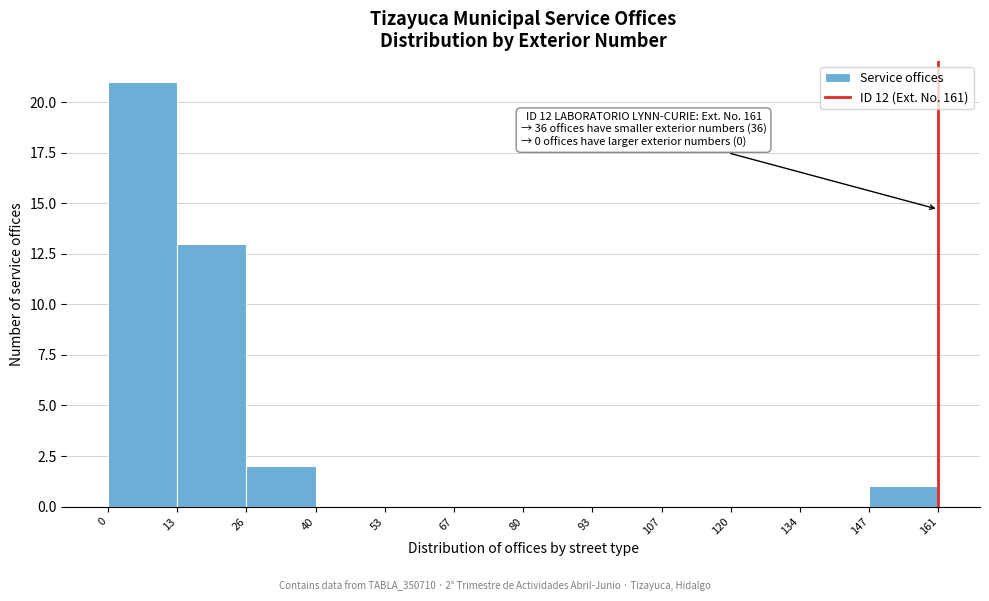

Which range on the x-axis has the tallest bar?

0 to 13